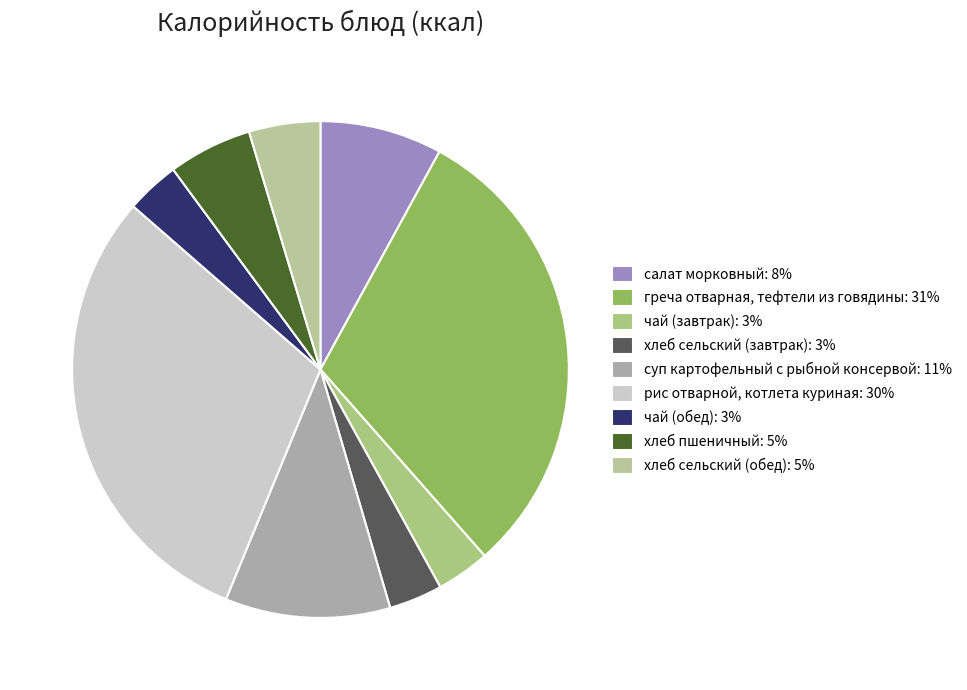

Does хлеб пшеничный account for over 50% of the chart?

No